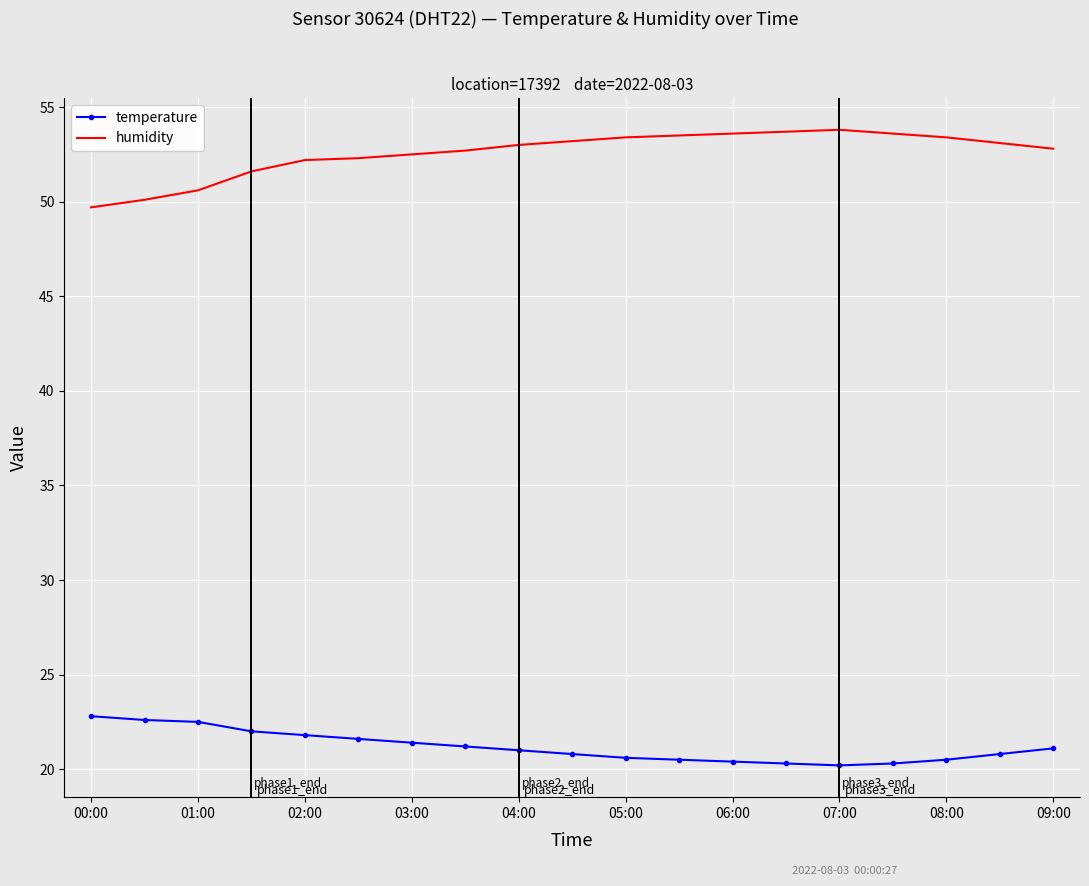

Which series has the largest total across all categories?

humidity